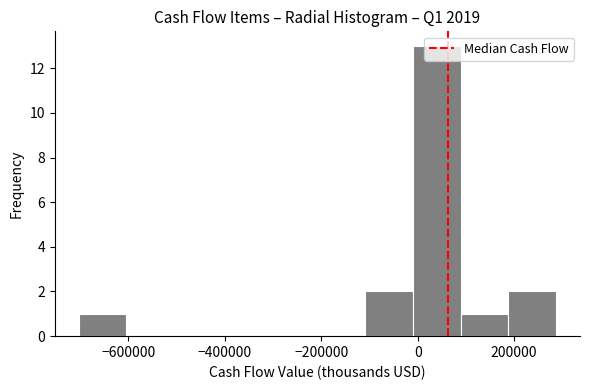

Reading left to right, transcribe this chart: for each bar, give the range it covers on the x-axis and its height. Neither the bar edges nor the heights are printed on the chart, so give them approximately, as read against the axes.

-700000 to -600000: 1
-600000 to -500000: 0
-500000 to -400000: 0
-400000 to -300000: 0
-300000 to -200000: 0
-200000 to -100000: 0
-100000 to 0: 2
0 to 80000: 13
80000 to 180000: 1
180000 to 280000: 2